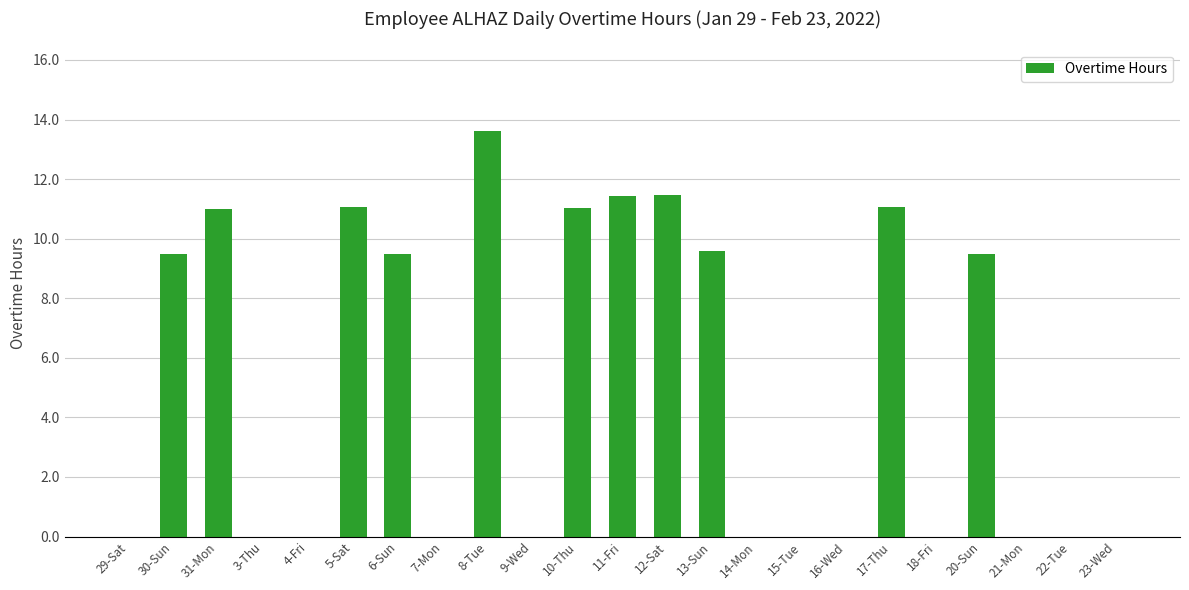

Is it true that the value at 23-Wed is 0.0?

True